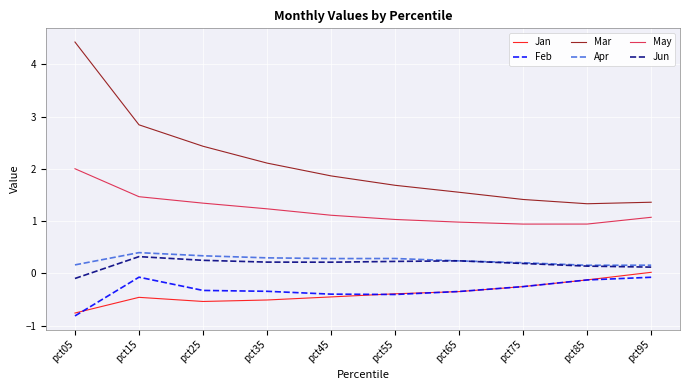

Which series has the largest range (max minus min)?

Mar